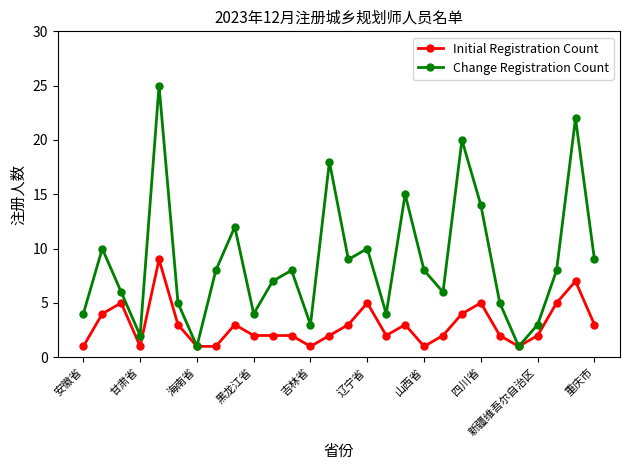

Which series has the largest range (max minus min)?

Change Registration Count